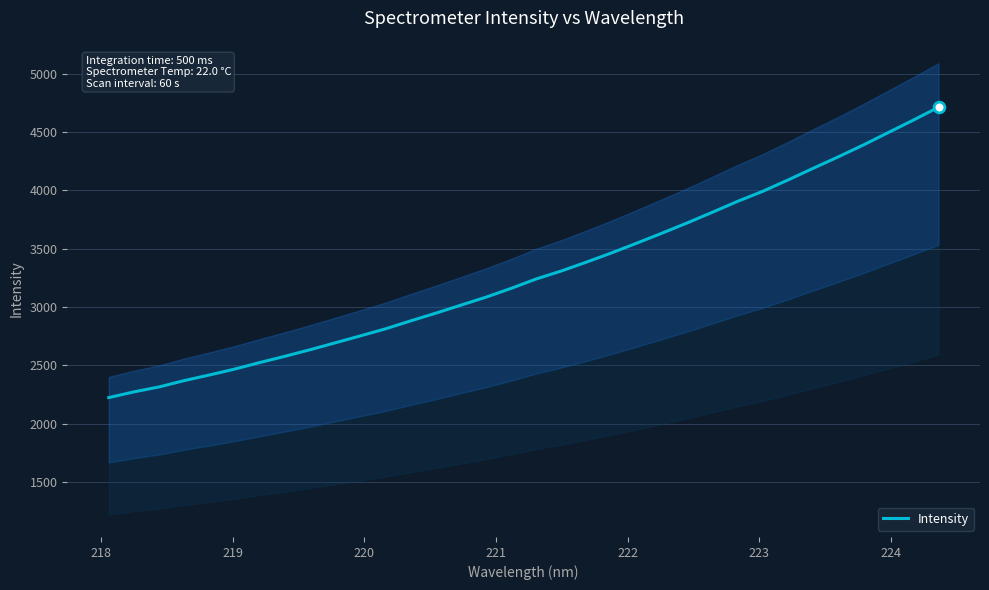

What is the highest value of the Intensity series?

4713.1